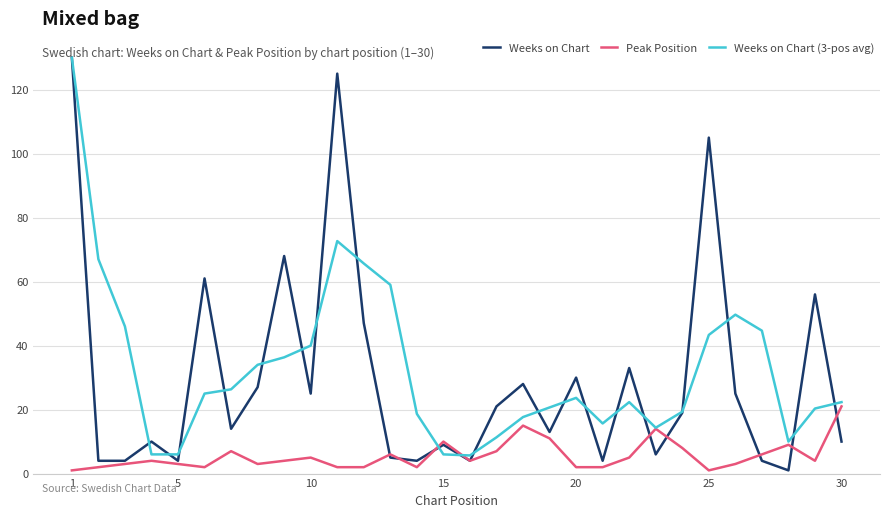

Which series has the largest range (max minus min)?

Weeks on Chart